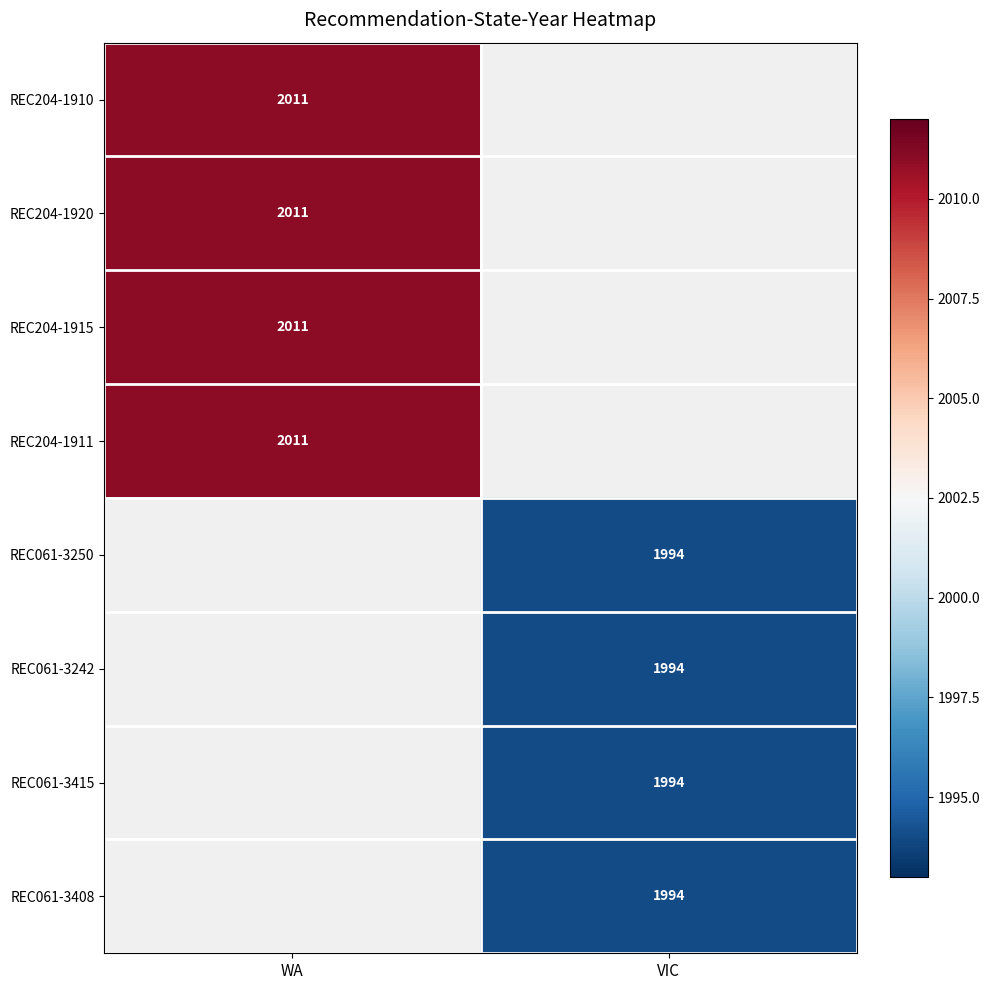

The REC061-3250 series shows 2655 at VIC. True or false?

False